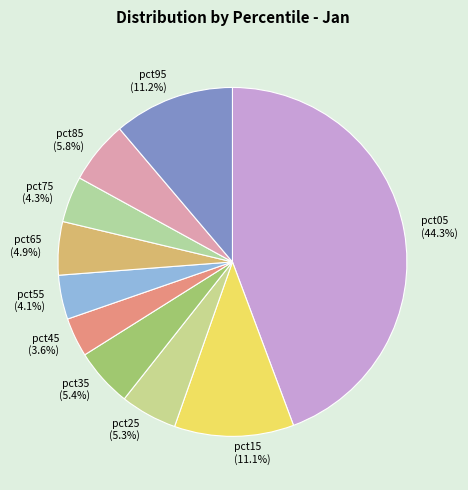

To the nearest percent, what portion does pct05 represent?

44%